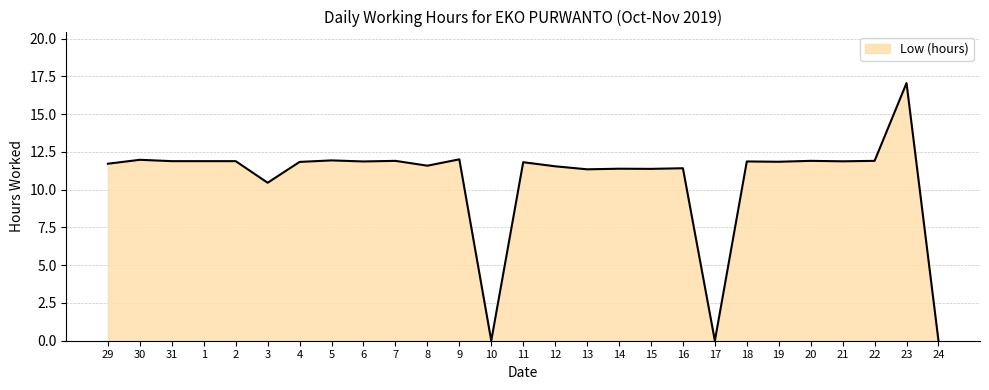

What position from the left is 18?

21